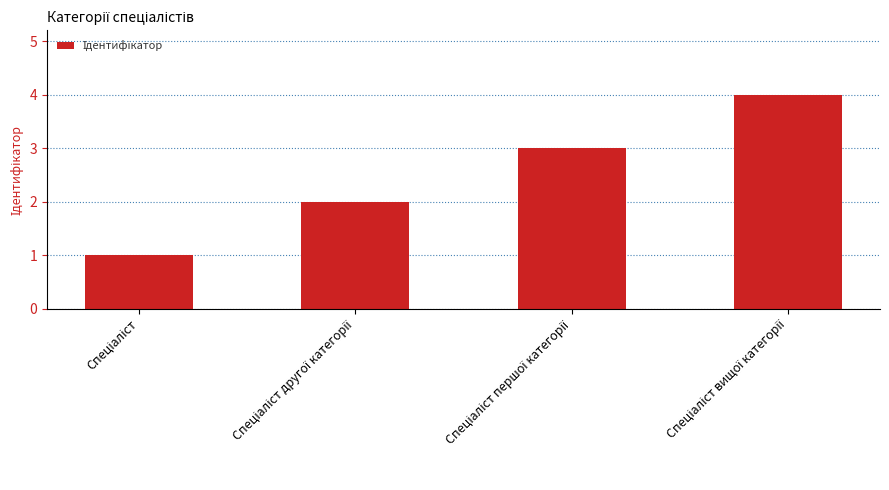

How many values are below 3?

2